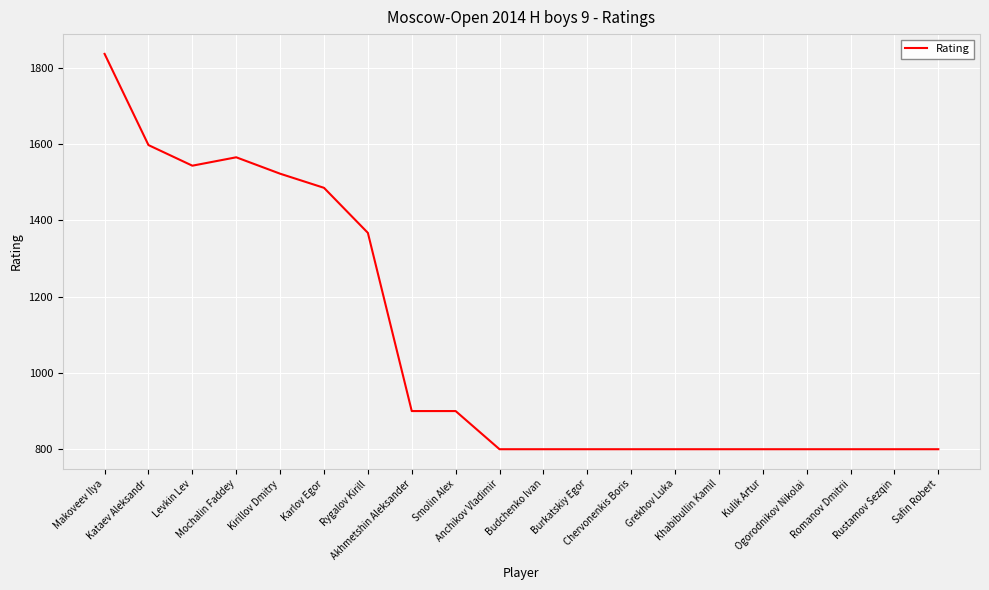

What is the greatest value displayed?

1836